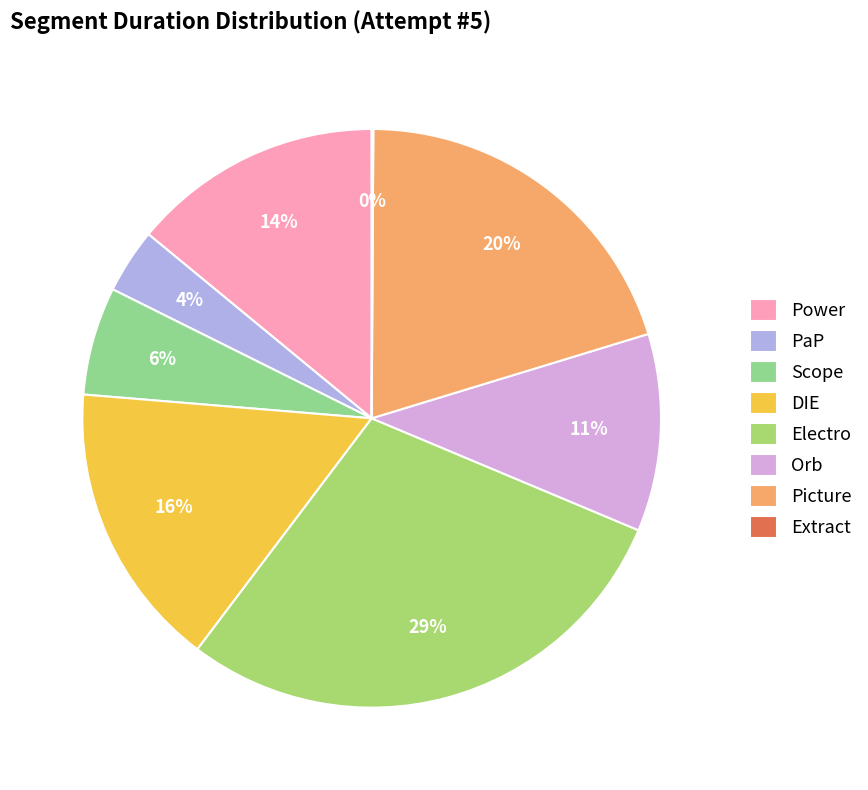

Does any single category account for the majority?

No